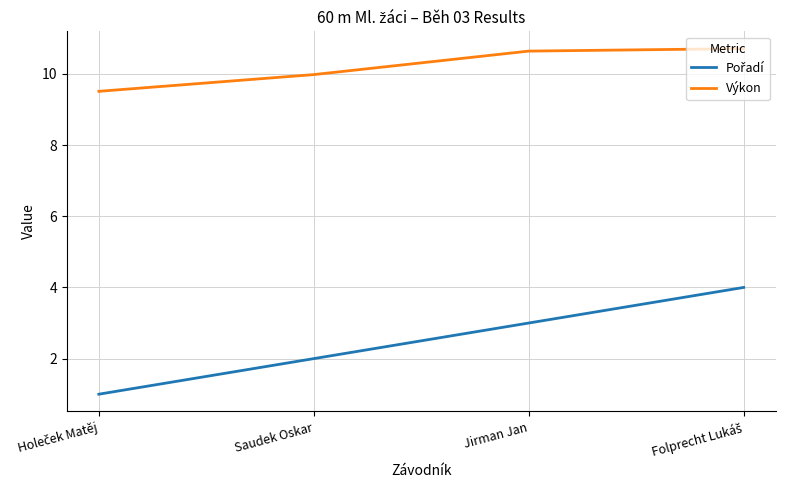

Does the chart display data point markers on the line(s)?

No